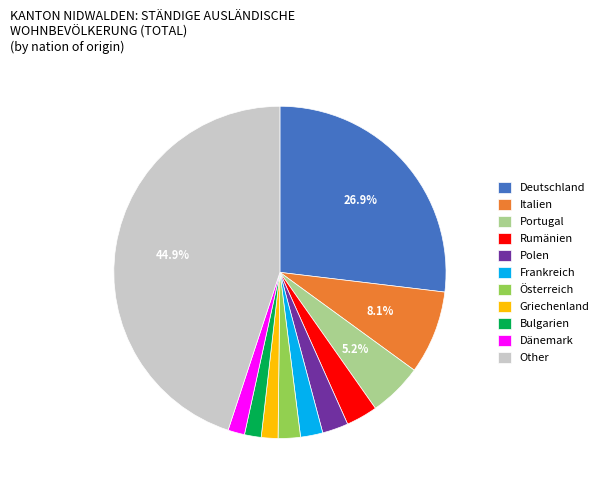

Count the number of slices in the pie.

11